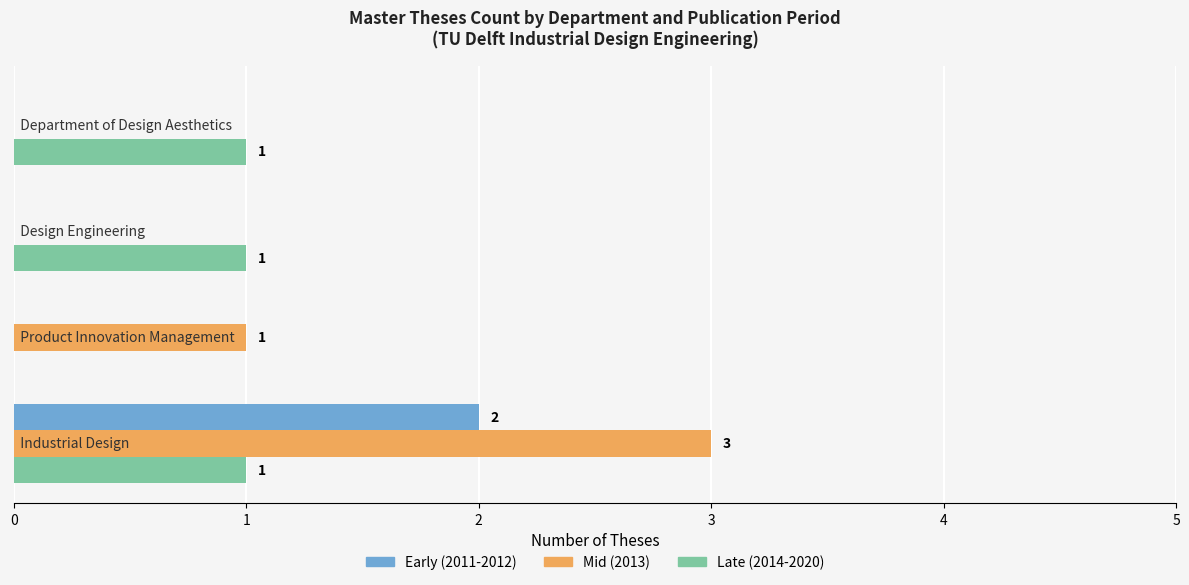

What is the sum of all Mid (2013) values?

4